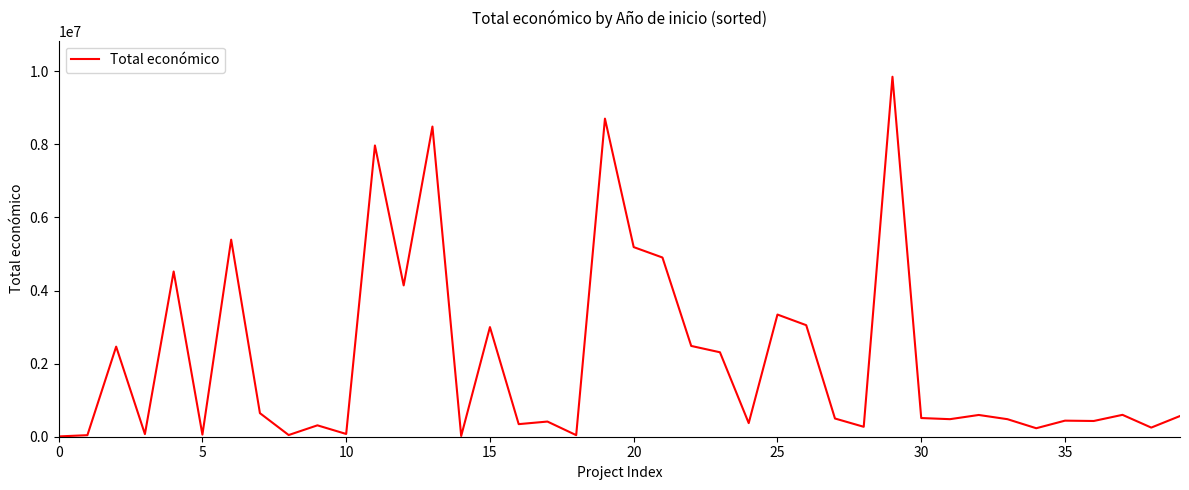

What is the greatest value displayed?

9847932